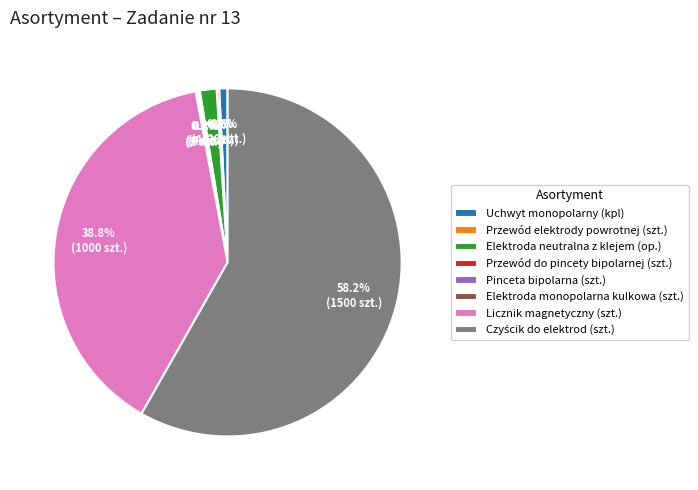

Is Elektroda neutralna z klejem (op.) the majority of the pie?

No